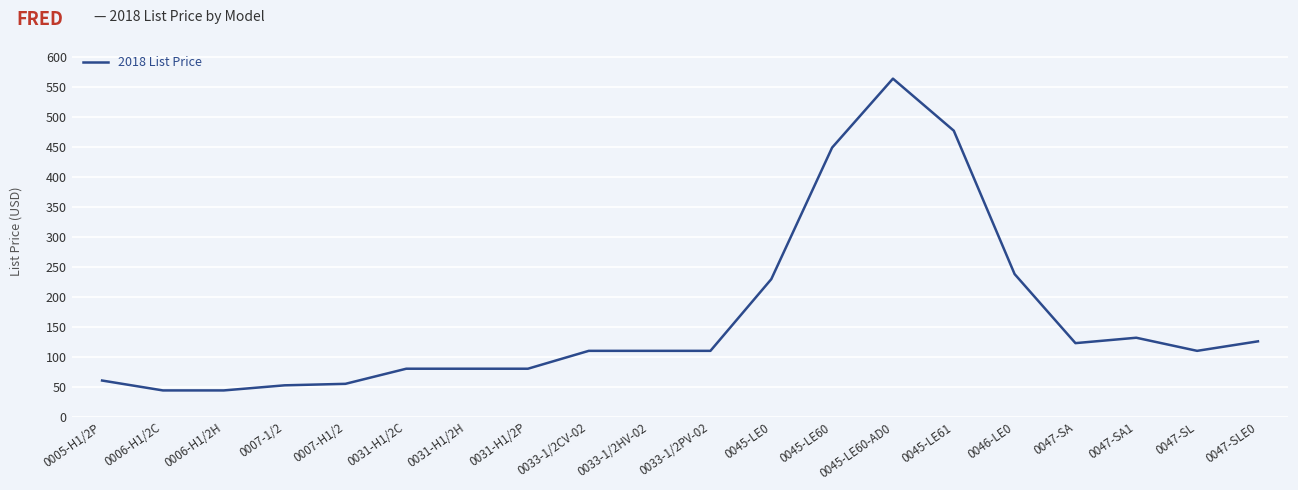

The chart shows a value of 122.8 at 0047-SA. True or false?

True